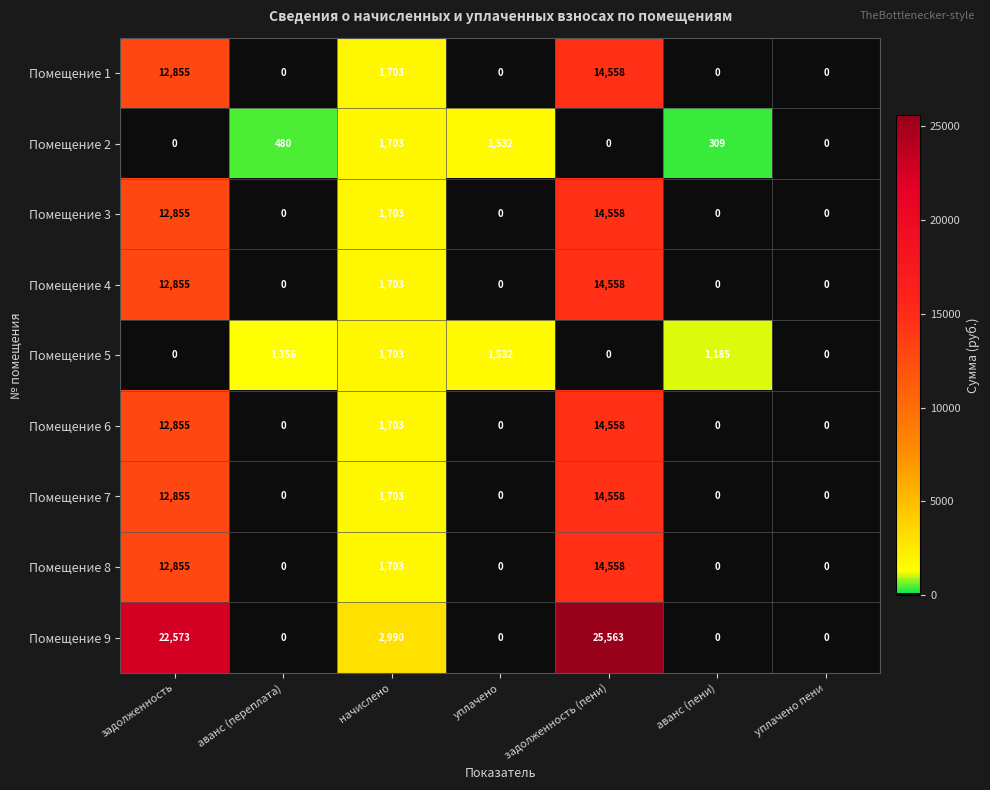

How many distinct data groups are displayed?

9